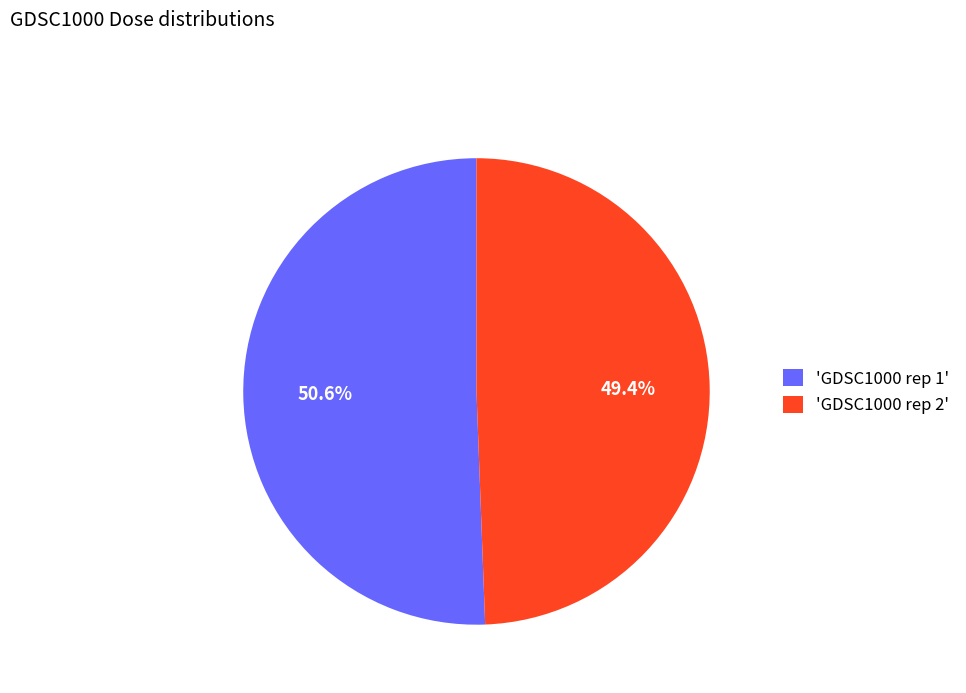

Do 'GDSC1000 rep 1' and 'GDSC1000 rep 2' together represent more than half of the pie?

Yes